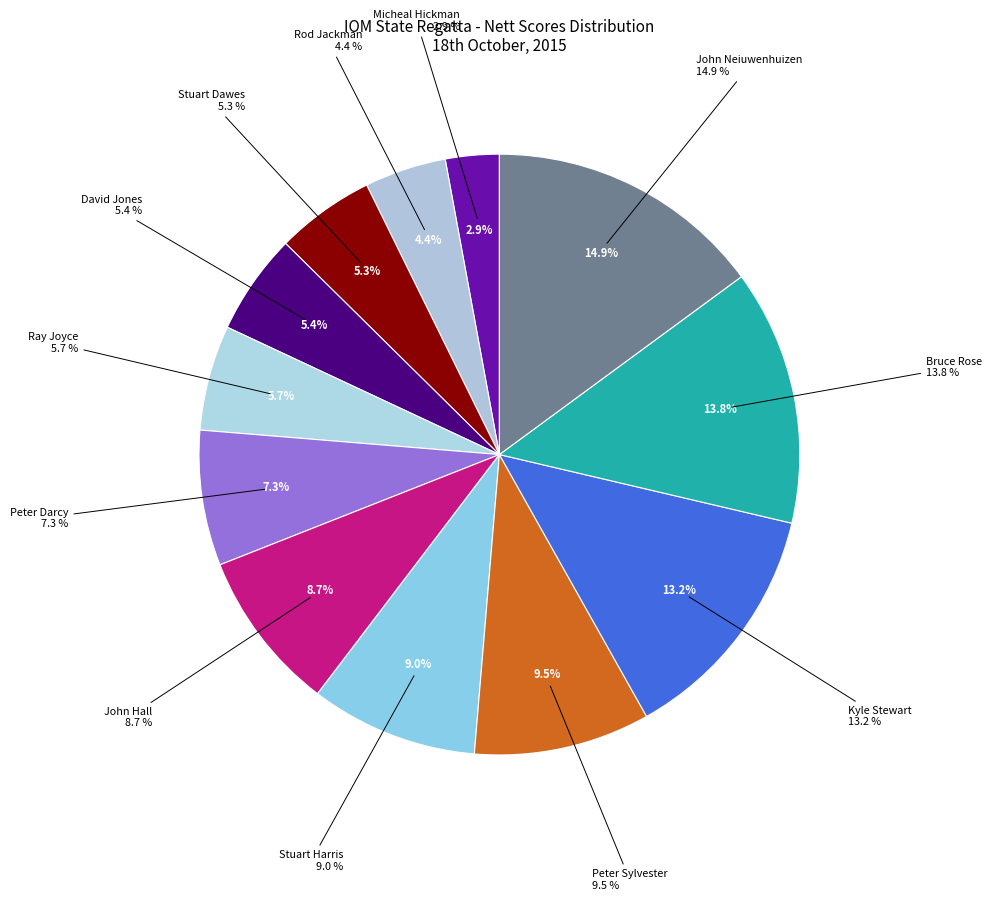

Is Kyle Stewart the majority of the pie?

No